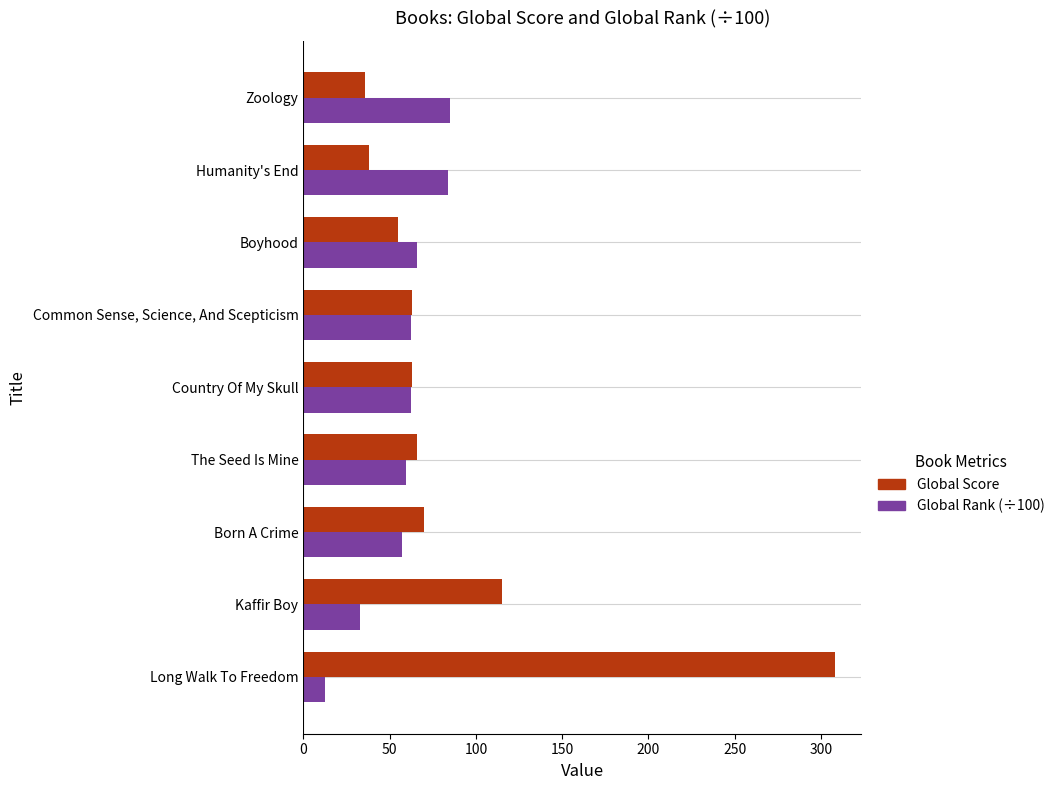

The value of Global Rank (÷100) at Boyhood is 66.0. True or false?

True